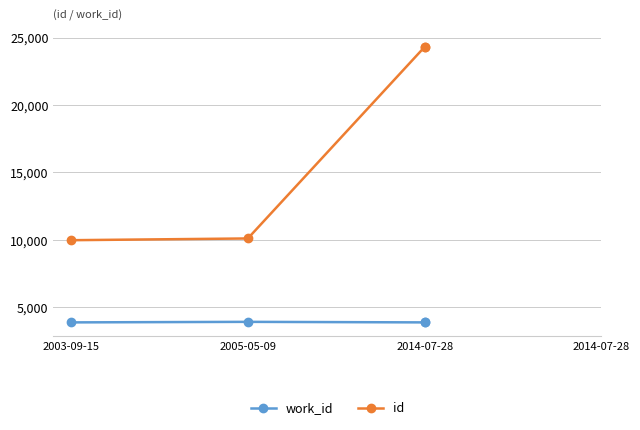

What is the difference between the maximum and minimum values in the id series?

14357